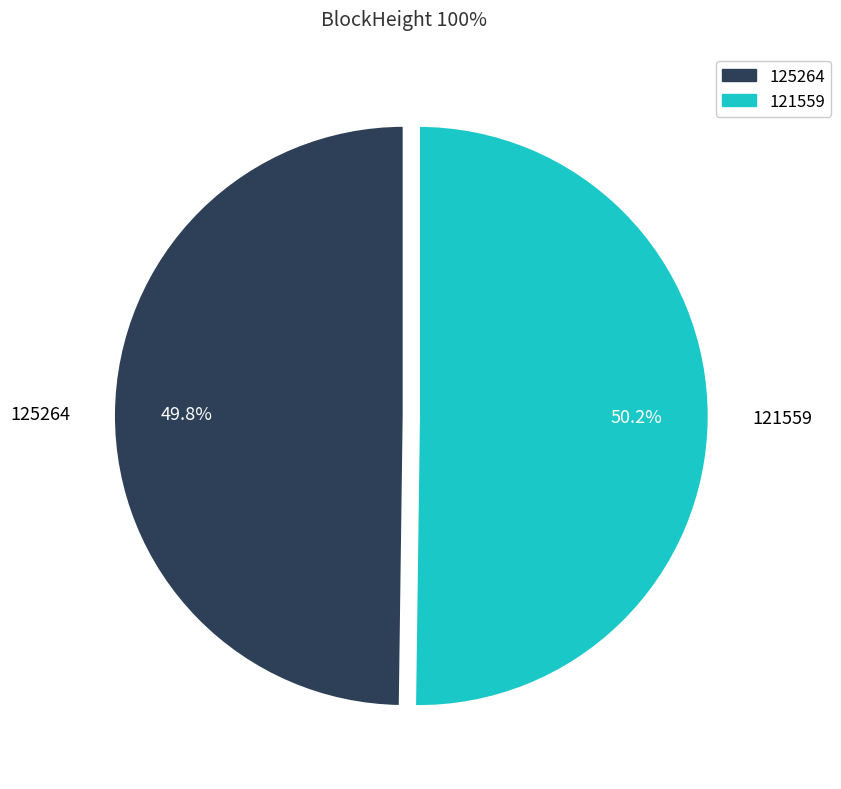

What is the ratio of the value at 125264 to the value at 121559?

1.0